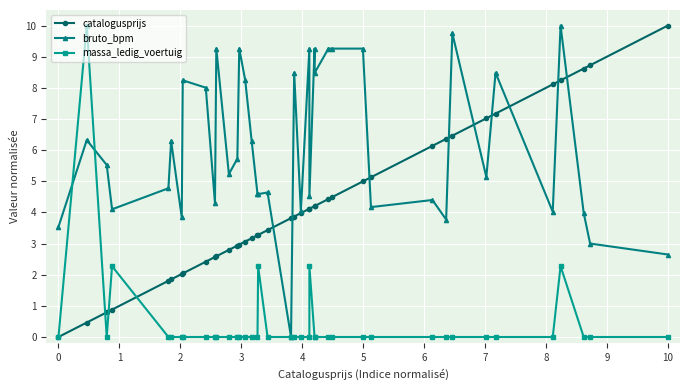

What are all the series names shown in the legend?

catalogusprijs, bruto_bpm, massa_ledig_voertuig